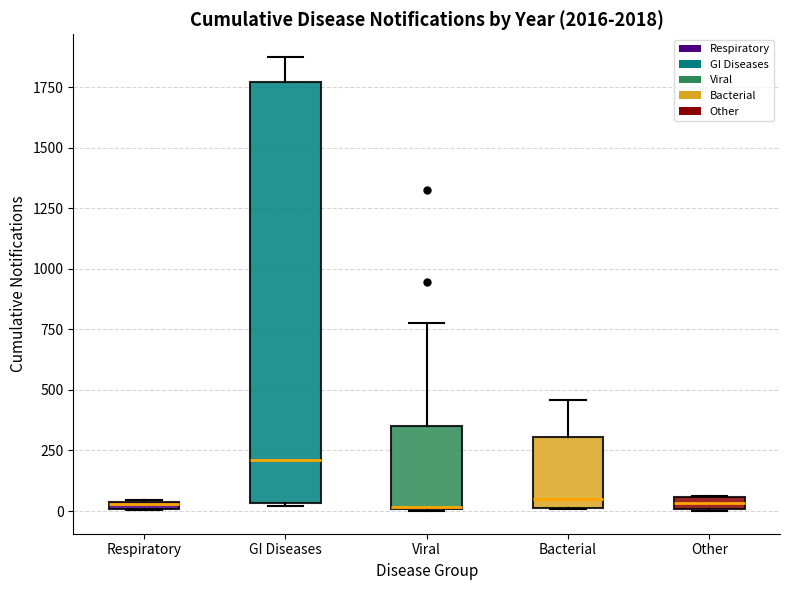

Comparing the boxes themselves (not the whiskers), which one is the tallest?

GI Diseases